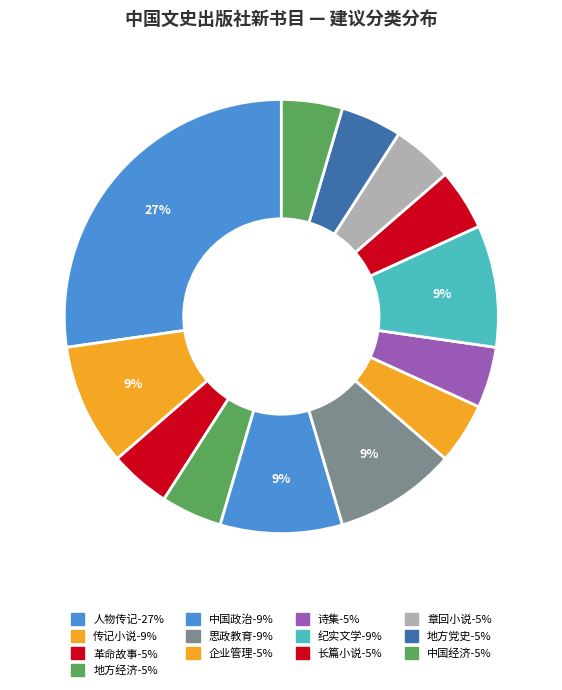

Count the number of slices in the pie.

13